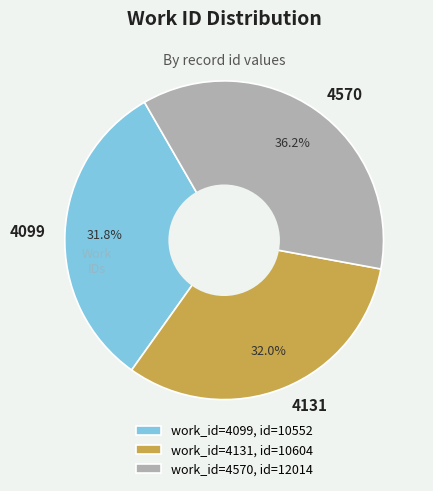

Is it true that 4131 is 32% of the pie?

True